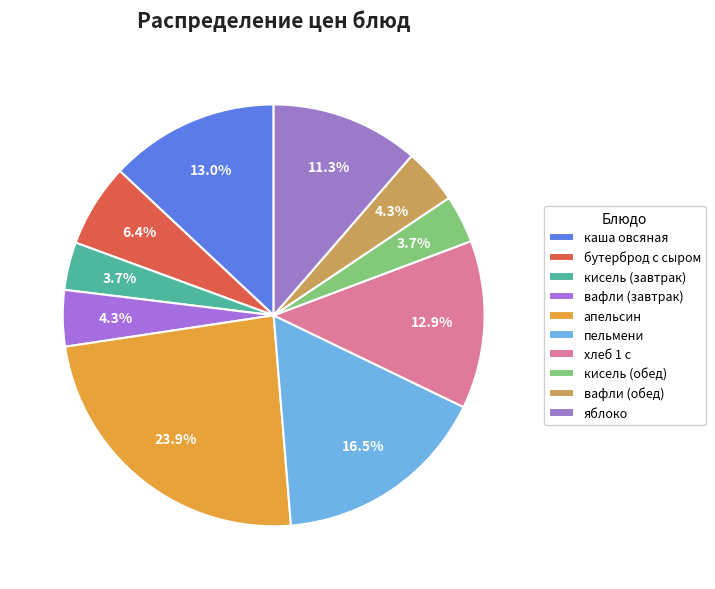

How many slices are in this pie chart?

10